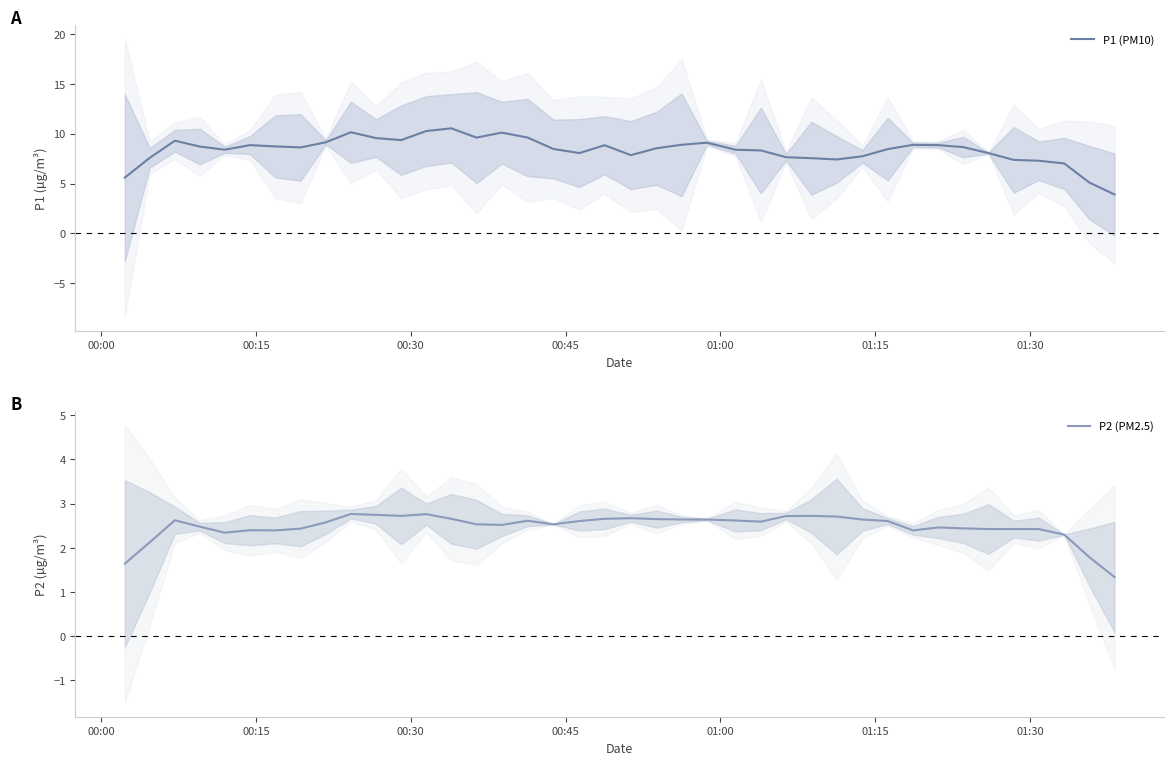

True or false: P2 (PM2.5) and P1 (PM10) cross at least once.

False